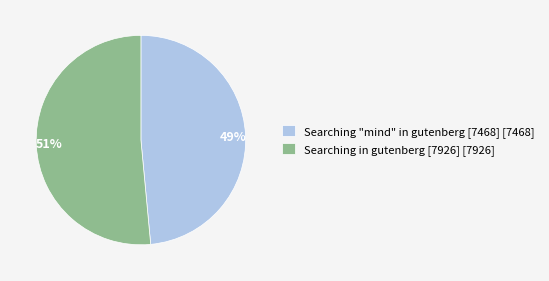

What is the largest slice in the pie chart?

Searching in gutenberg [7926]